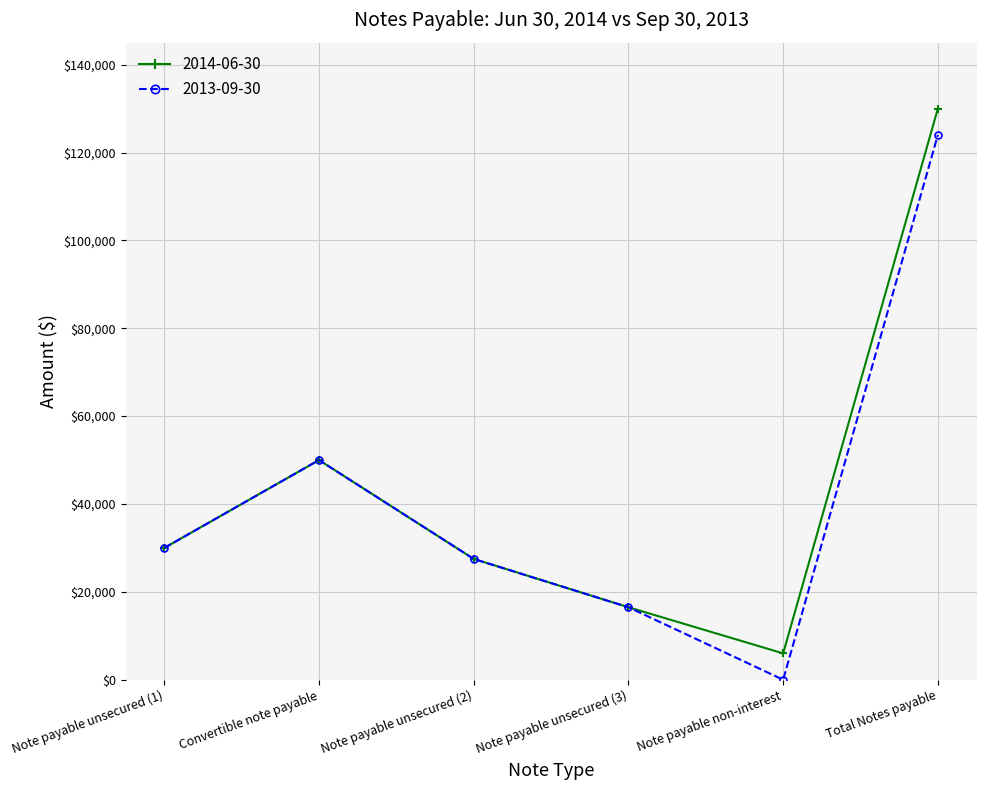

How many lines are shown in the chart?

2